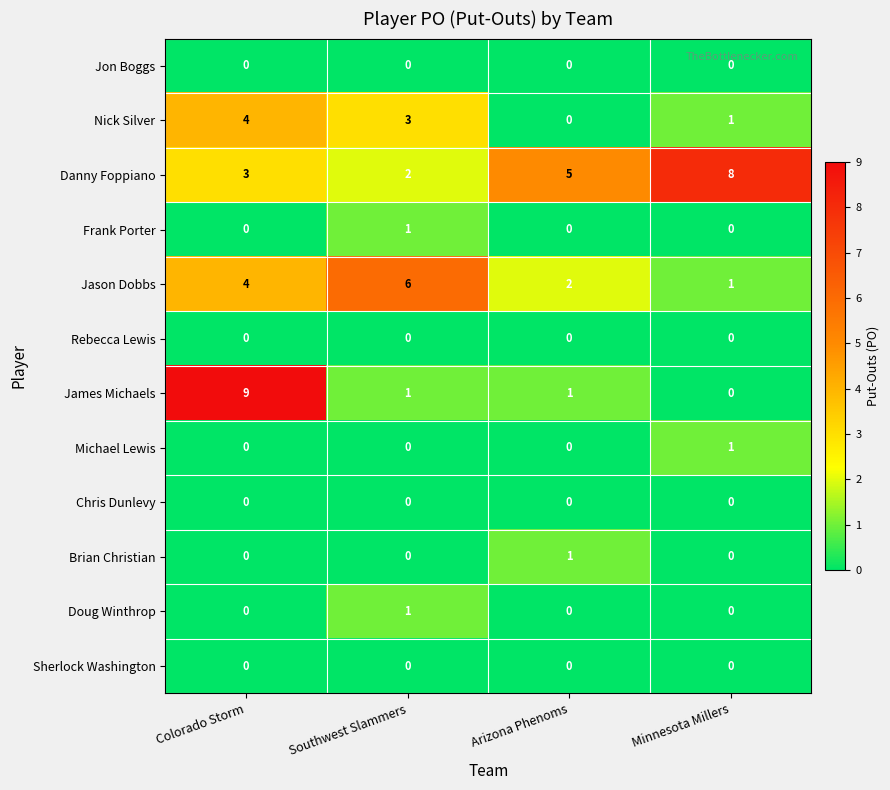

Count the number of data series in this chart.

12